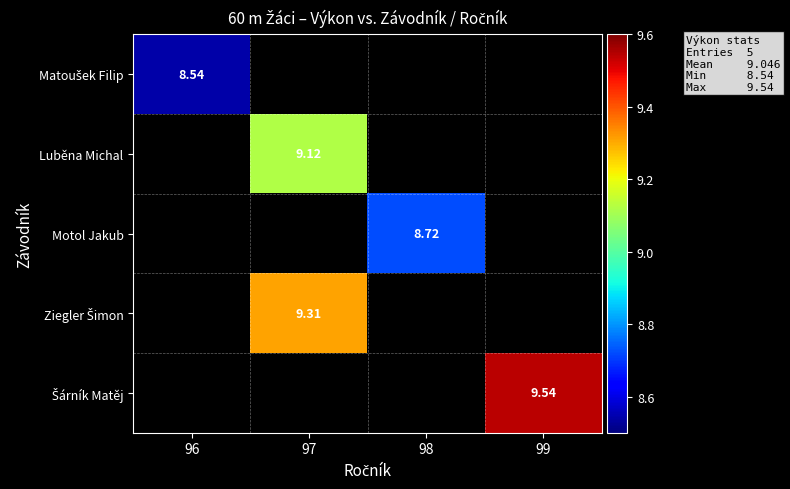

Is the value of Matoušek Filip at 96 greater than the value of Luběna Michal at 97?

No